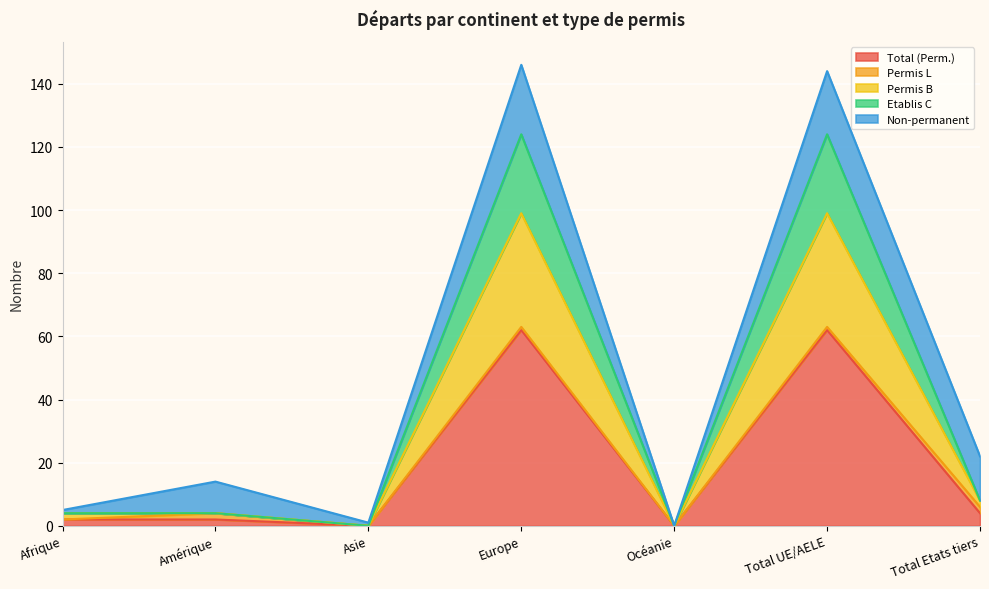

What position from the right is Europe?

4